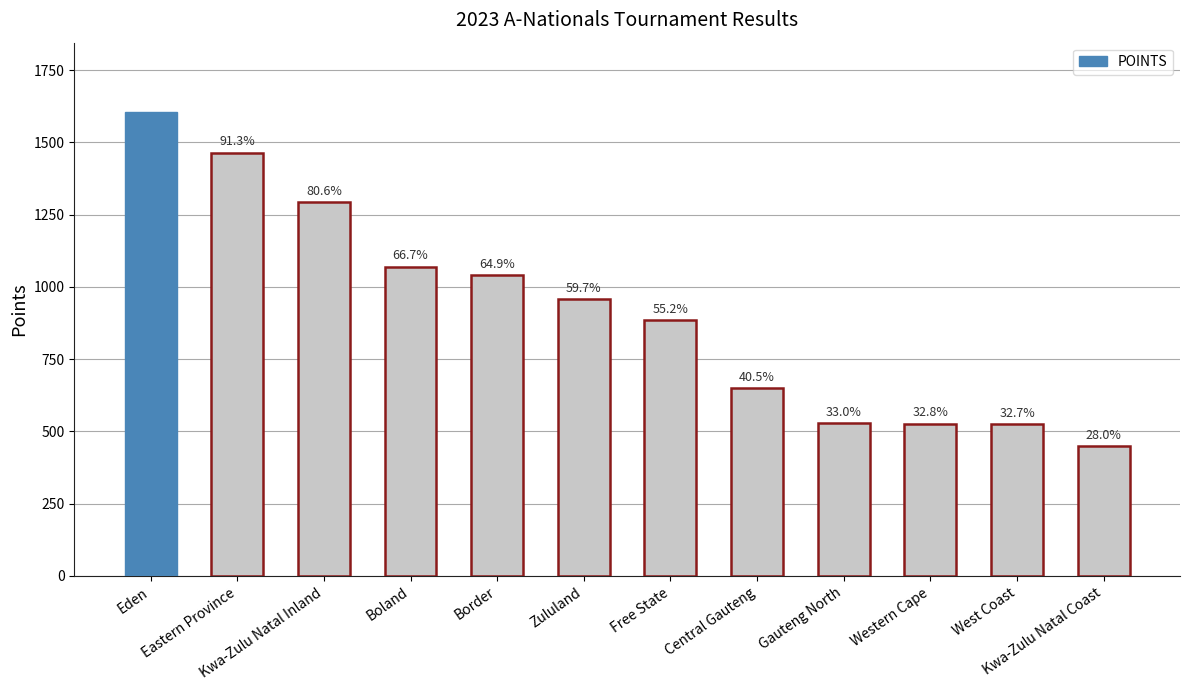

How many bars are there in total?

12